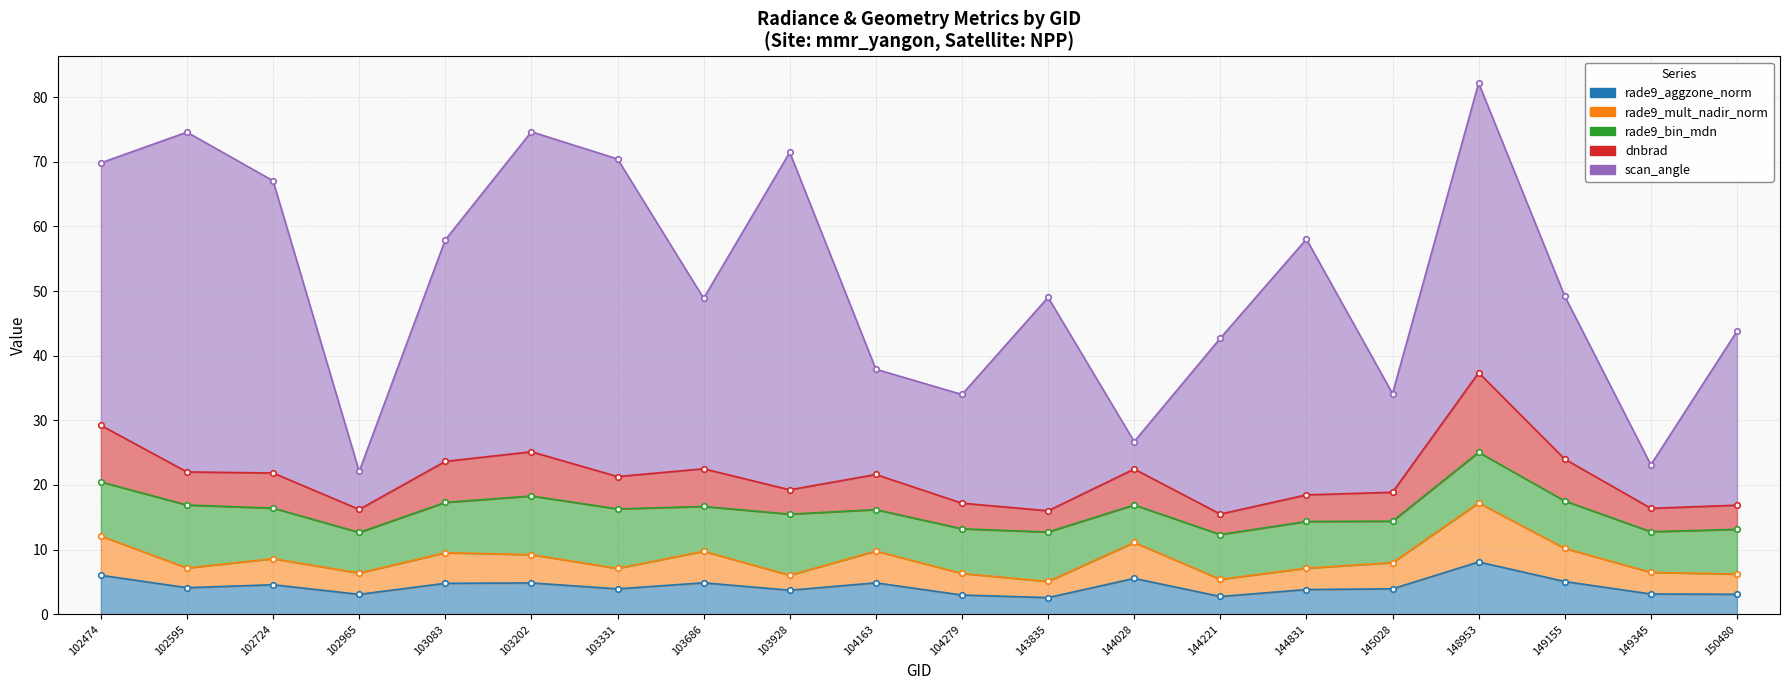

What is the difference between the highest and lowest values at 102965?

13.1